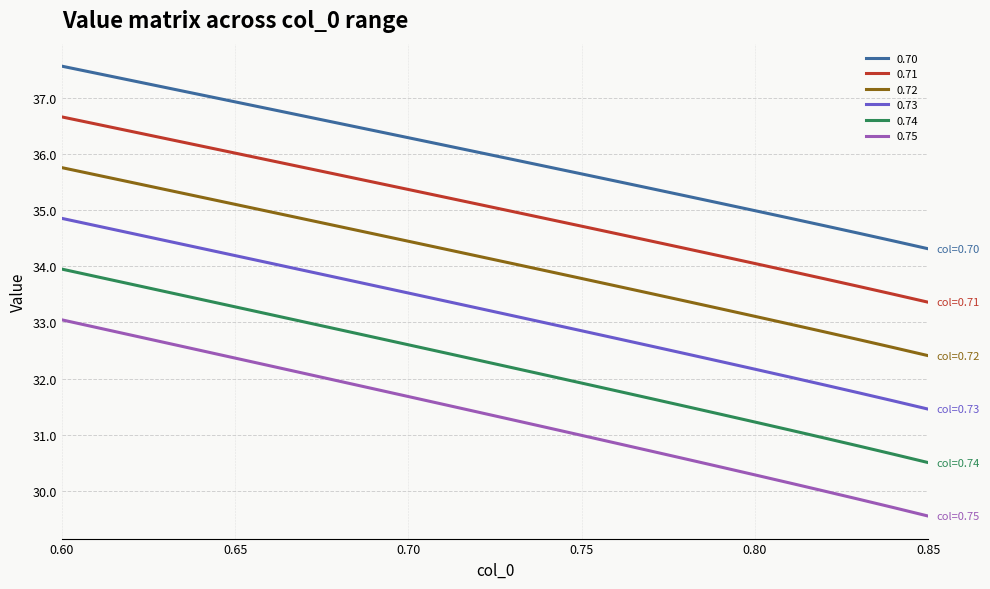

What is the difference between the maximum and minimum values in the 0.74 series?

3.4